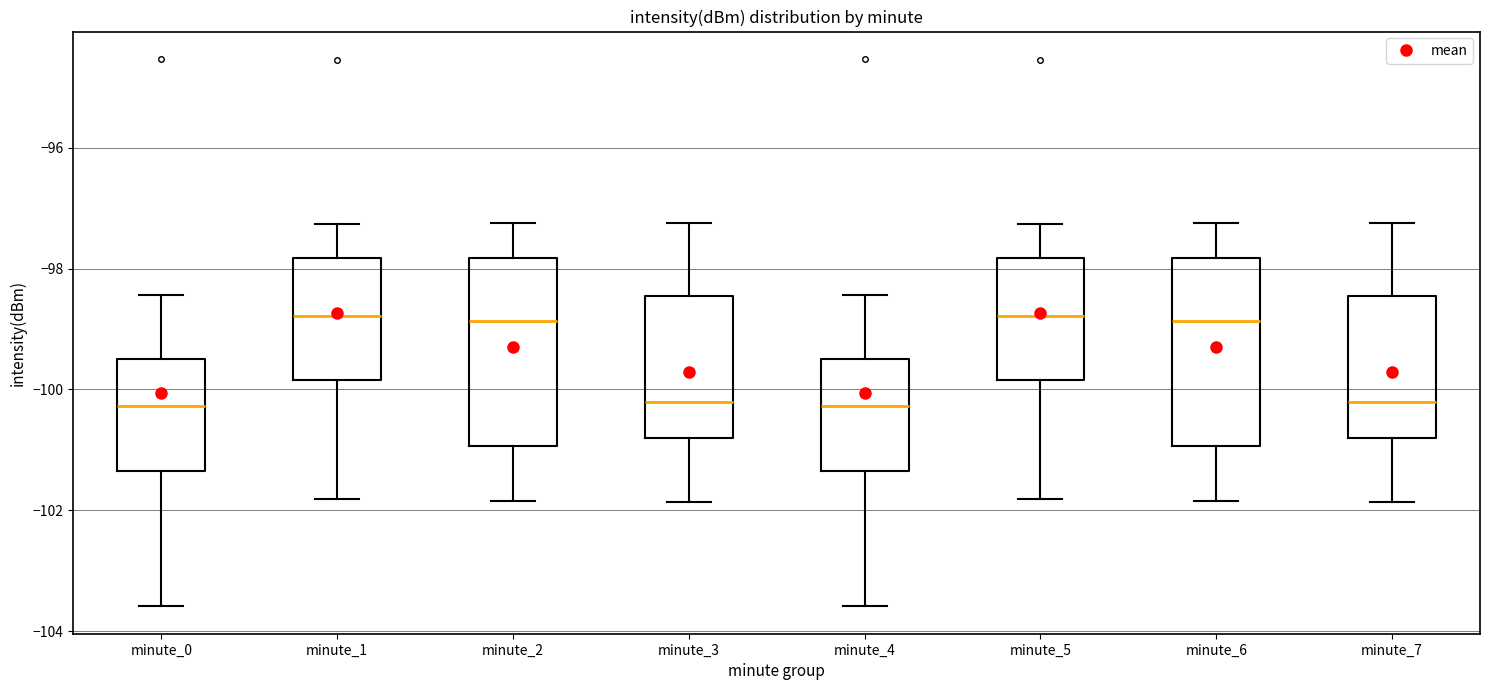

Where does the upper whisker of the box for minute_6 end on the y-axis? The values are not printed on the chart, so give them approximately, as read against the axis.

-97.2